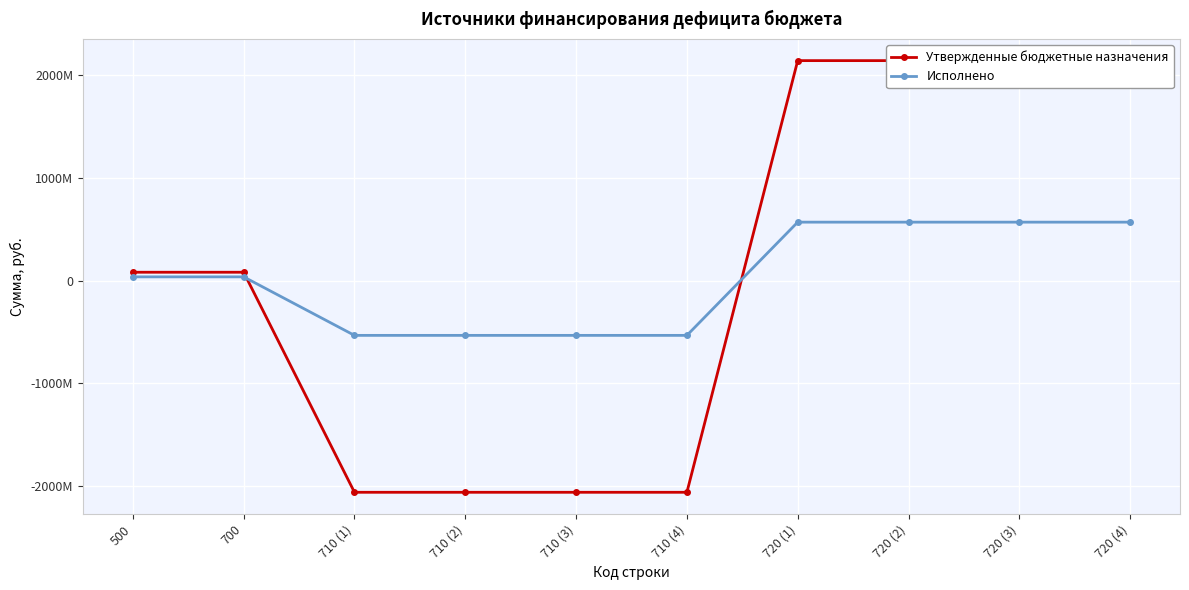

At 720 (1), list the series in order from smallest to largest.

Исполнено, Утвержденные бюджетные назначения